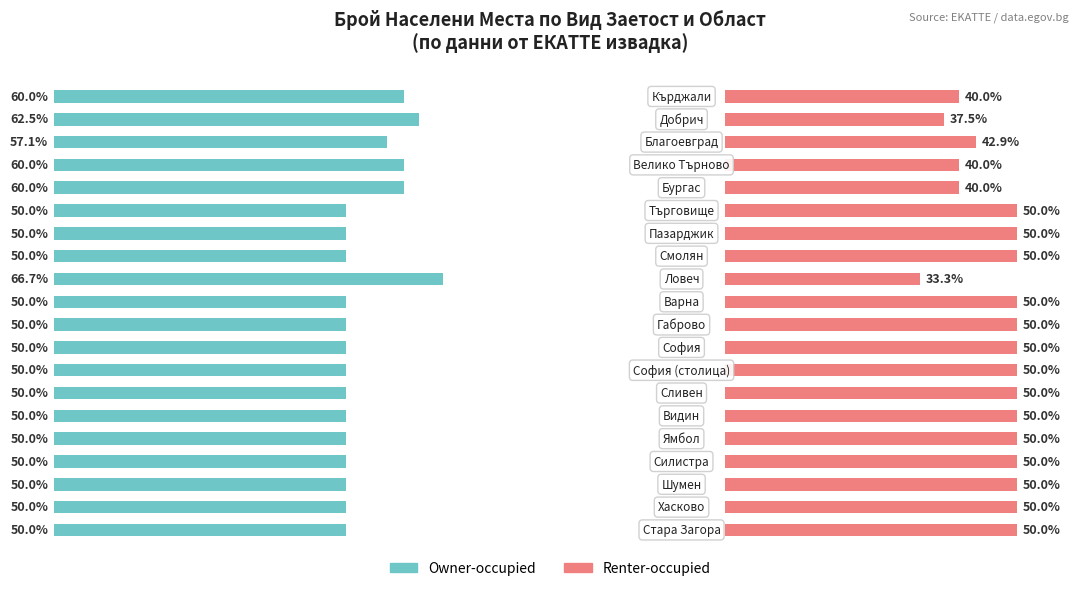

Rank the series by their average value, from highest to lowest.

Owner-occupied, Renter-occupied